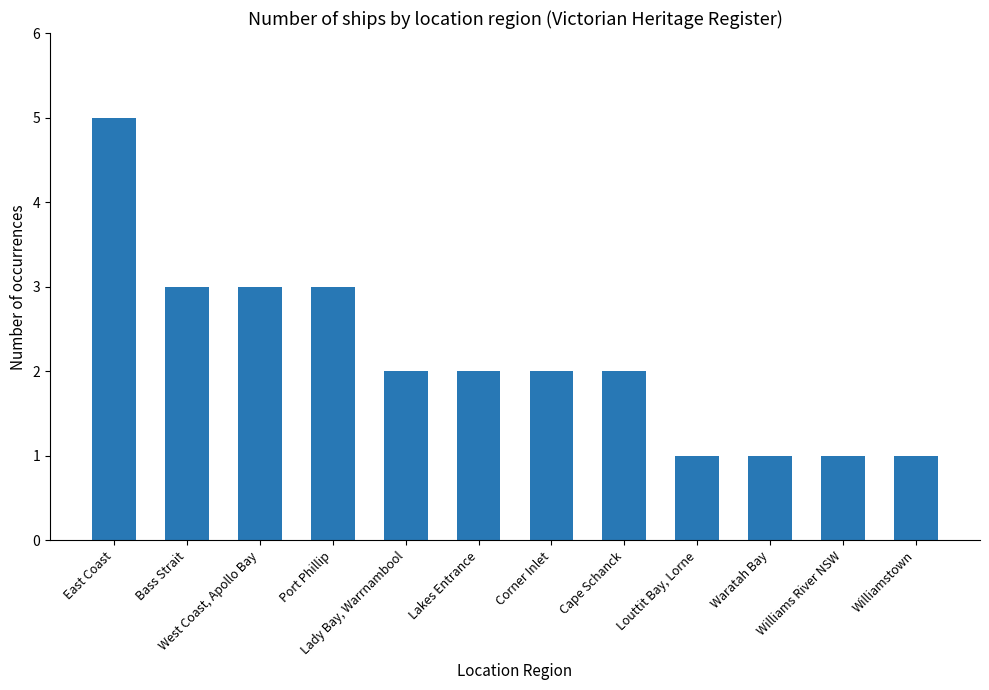

Where does the data first go above 2?

East Coast